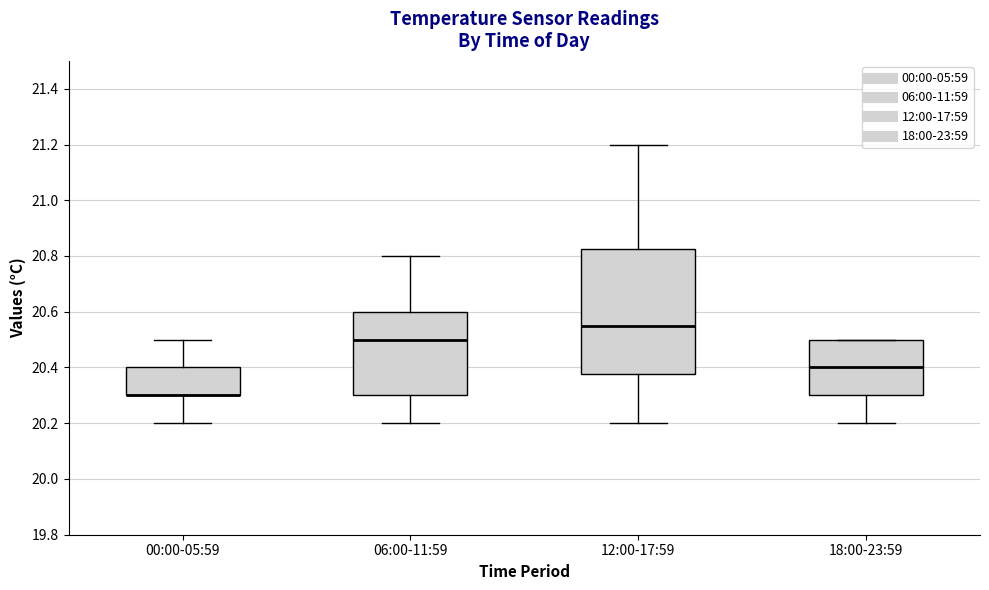

Reading left to right, transcribe this box plot: for each box, give where its median line is, the range the box spans, and where its two whiskers end, as read against the y-axis. The values are not printed on the chart, so give them approximately, as read against the axis.

00:00-05:59: median 20.30 (drawn on the box's lower edge), box 20.30 to 20.40, whiskers 20.20 to 20.50
06:00-11:59: median 20.50, box 20.30 to 20.60, whiskers 20.20 to 20.80
12:00-17:59: median 20.56, box 20.38 to 20.82, whiskers 20.20 to 21.20
18:00-23:59: median 20.40, box 20.30 to 20.50, whiskers 20.20 to 20.50